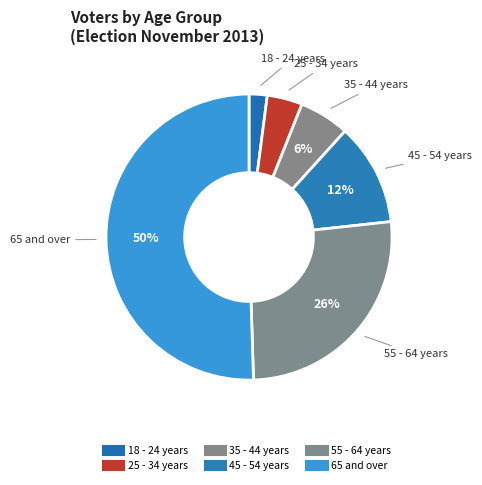

Does 55 - 64 years represent more than half of the total?

No